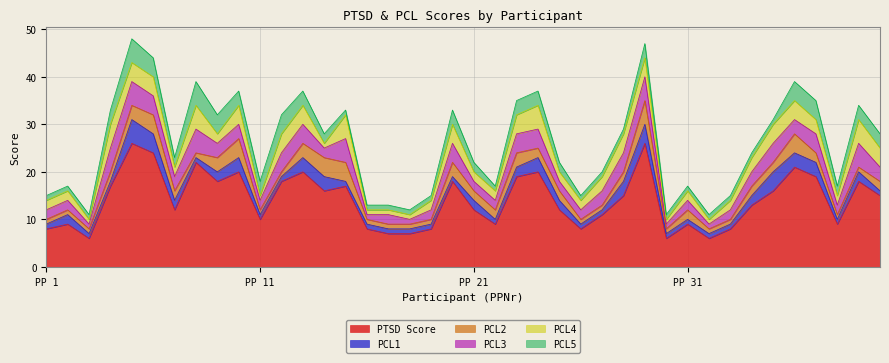

Is it true that PCL4 equals 2 at 19?

True